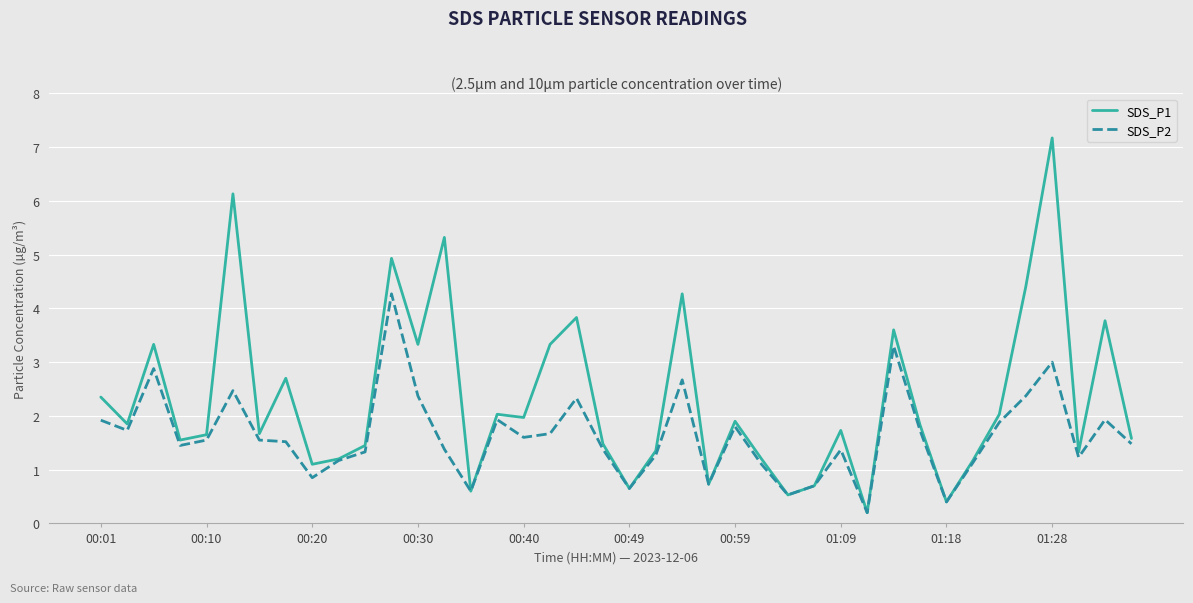

What is the maximum value for SDS_P2?

4.3